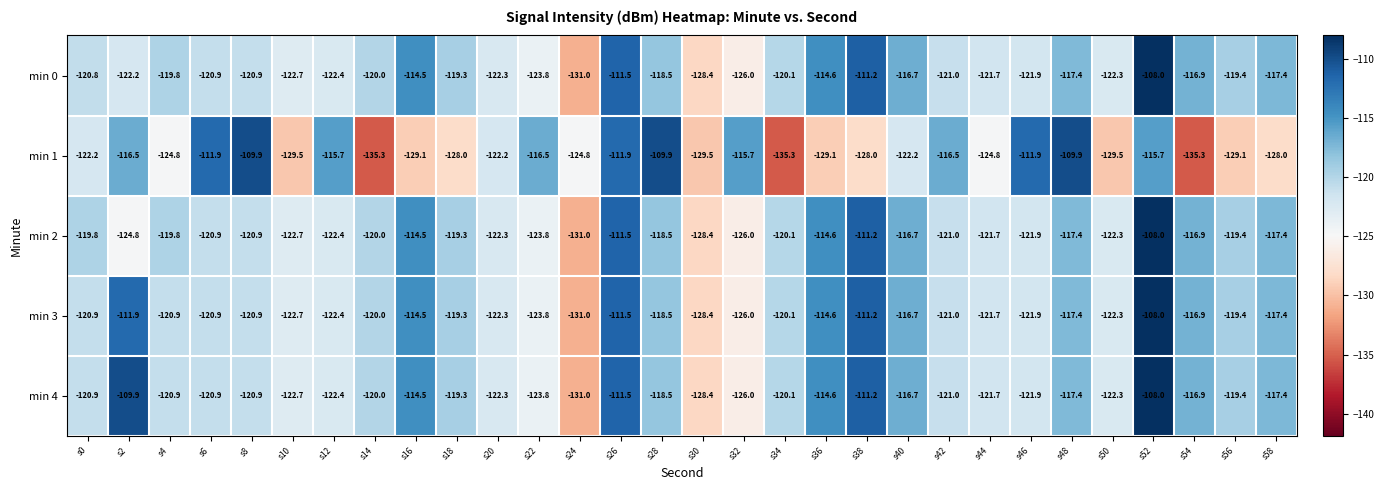

What is the maximum value shown in the chart?

-108.0